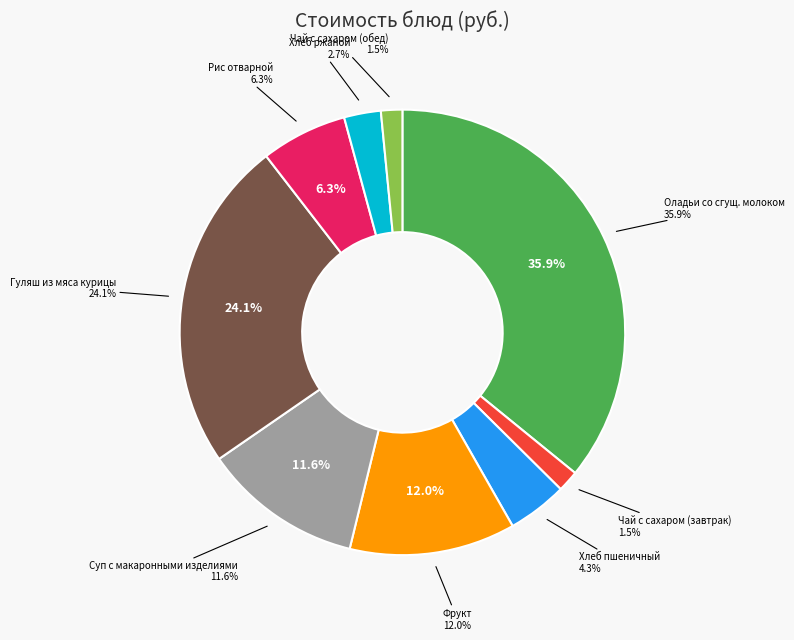

True or false: Чай с сахаром (завтрак) accounts for 11% of the total.

False